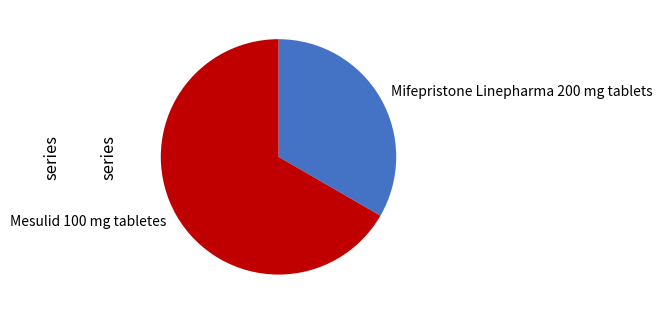

Rank the categories by value from lowest to highest.

Mifepristone Linepharma 200 mg tablets, Mesulid 100 mg tabletes